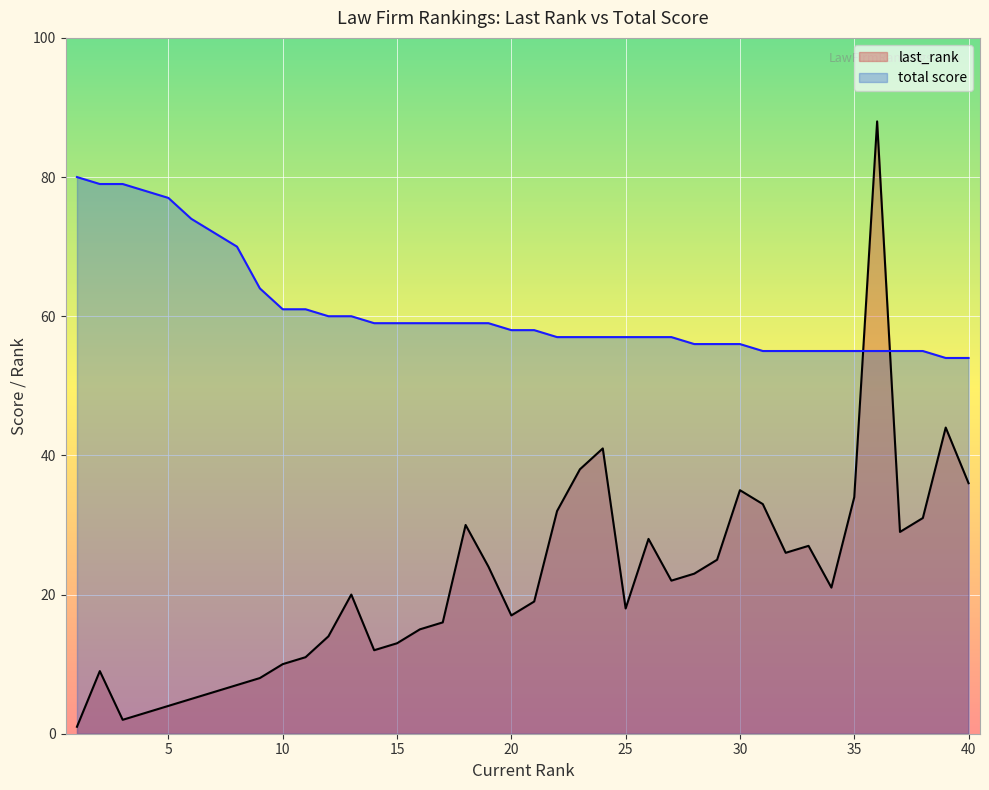

What is the greatest value displayed?

88